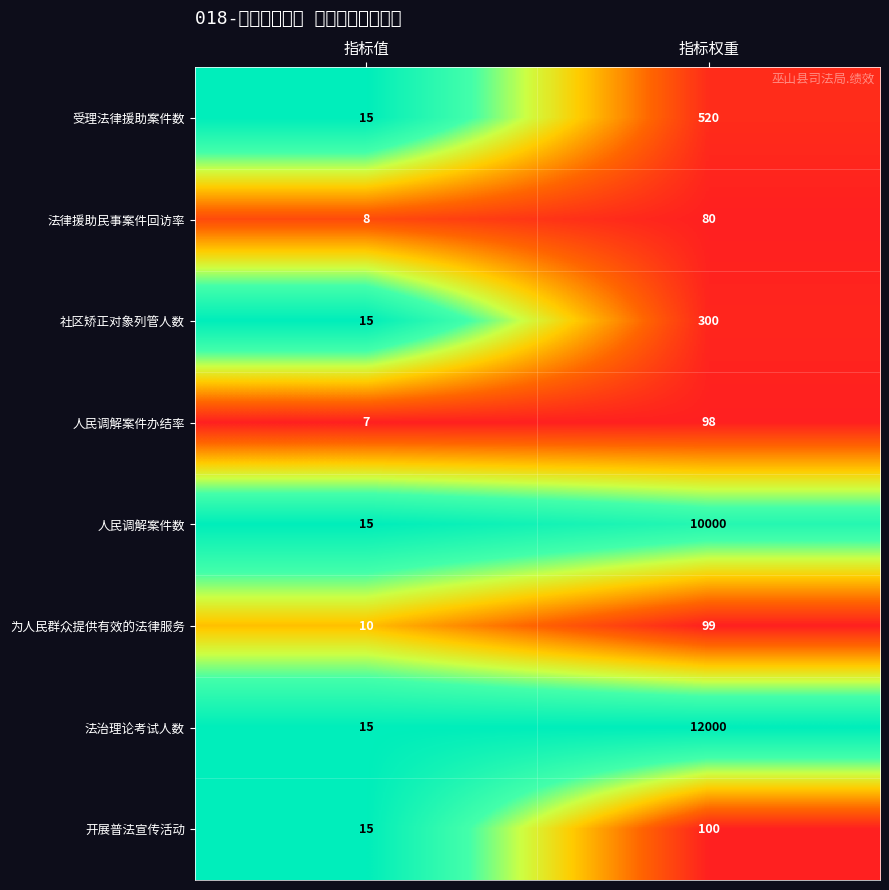

What is the spread (max minus min) of values at 指标值?

8